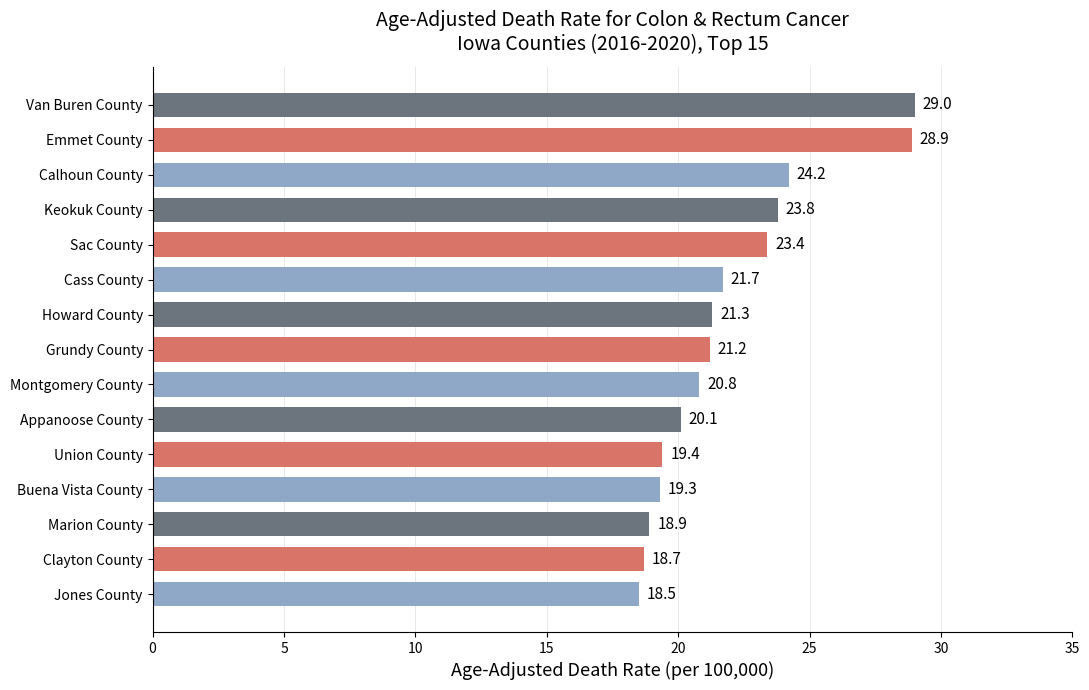

Are the bars grouped side by side (vs. stacked)?

No